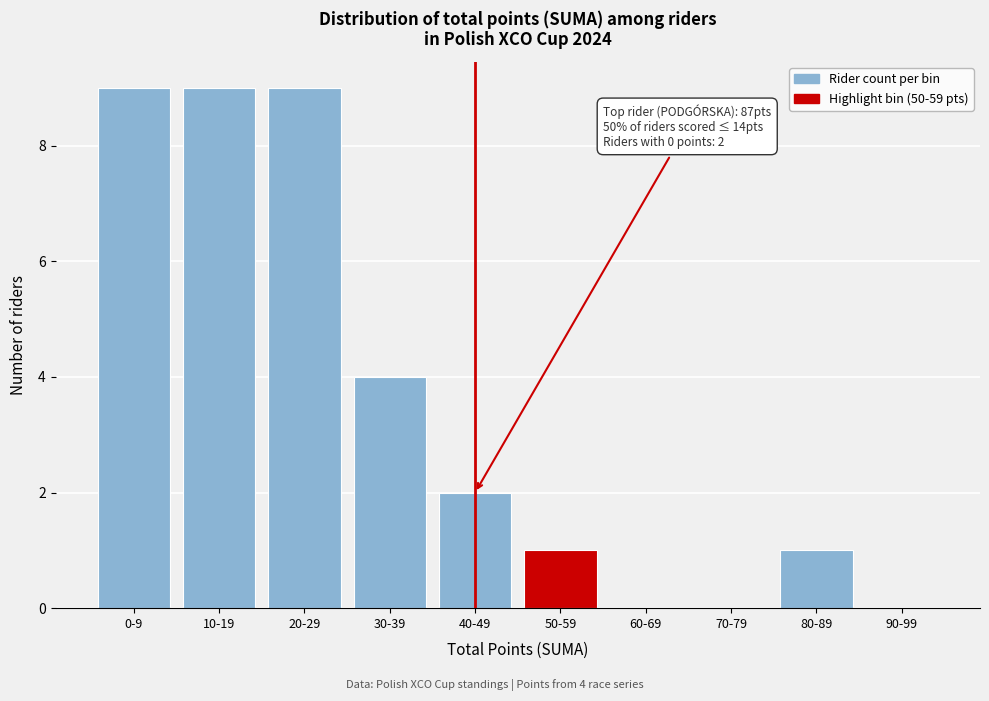

Reading left to right, extract all data points from this chart.

0-9=9	10-19=9	20-29=9	30-39=4	40-49=2	50-59=1	60-69=0	70-79=0	80-89=1	90-99=0